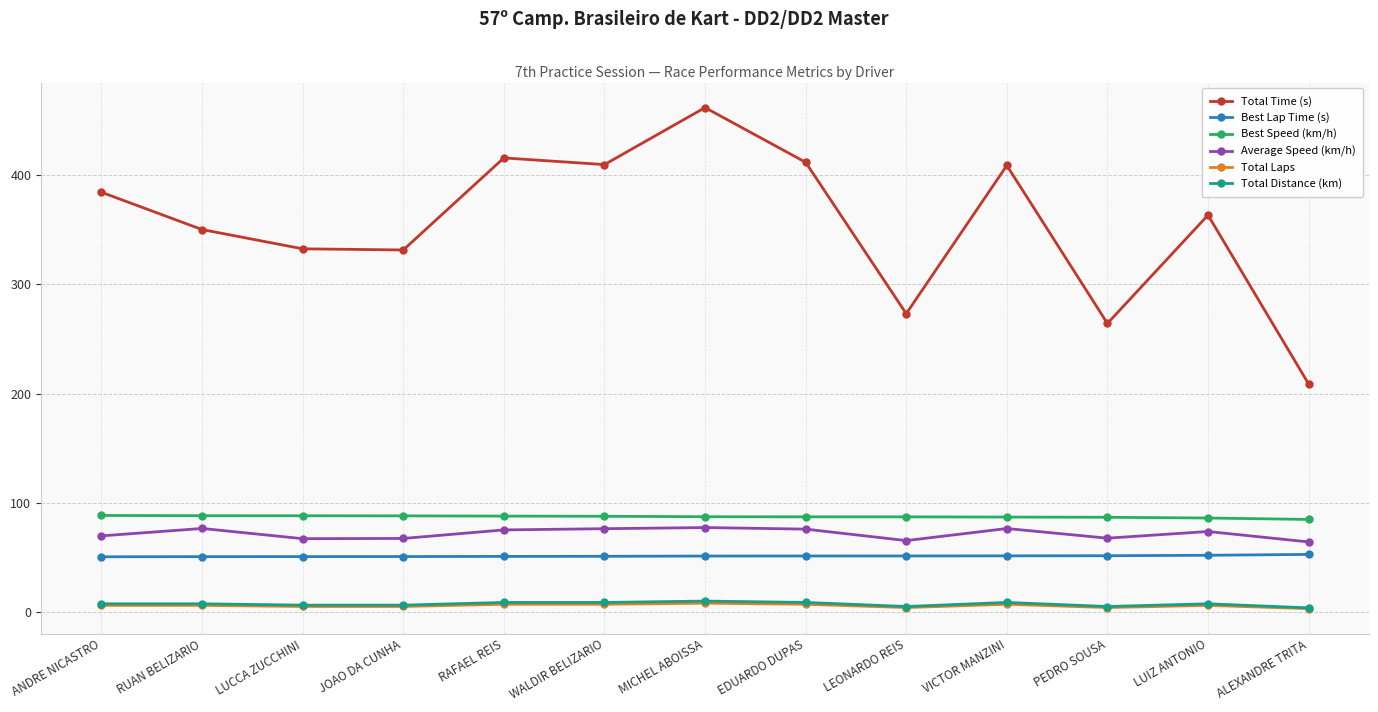

Which category has the highest value across all series?

MICHEL ABOISSA